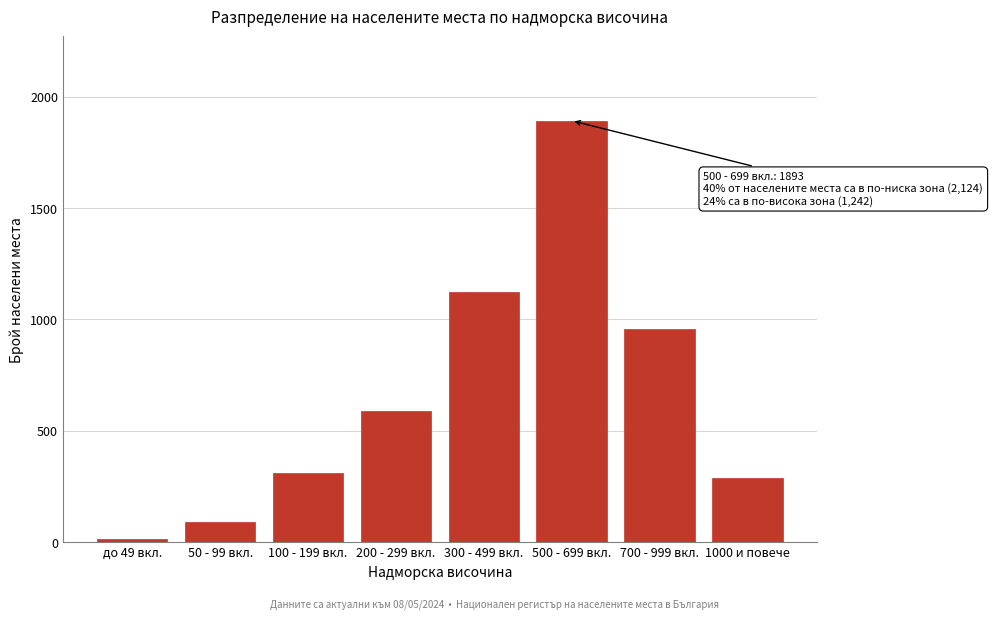

Reading left to right, extract all data points from this chart.

12	89	312	587	1124	1893	956	286